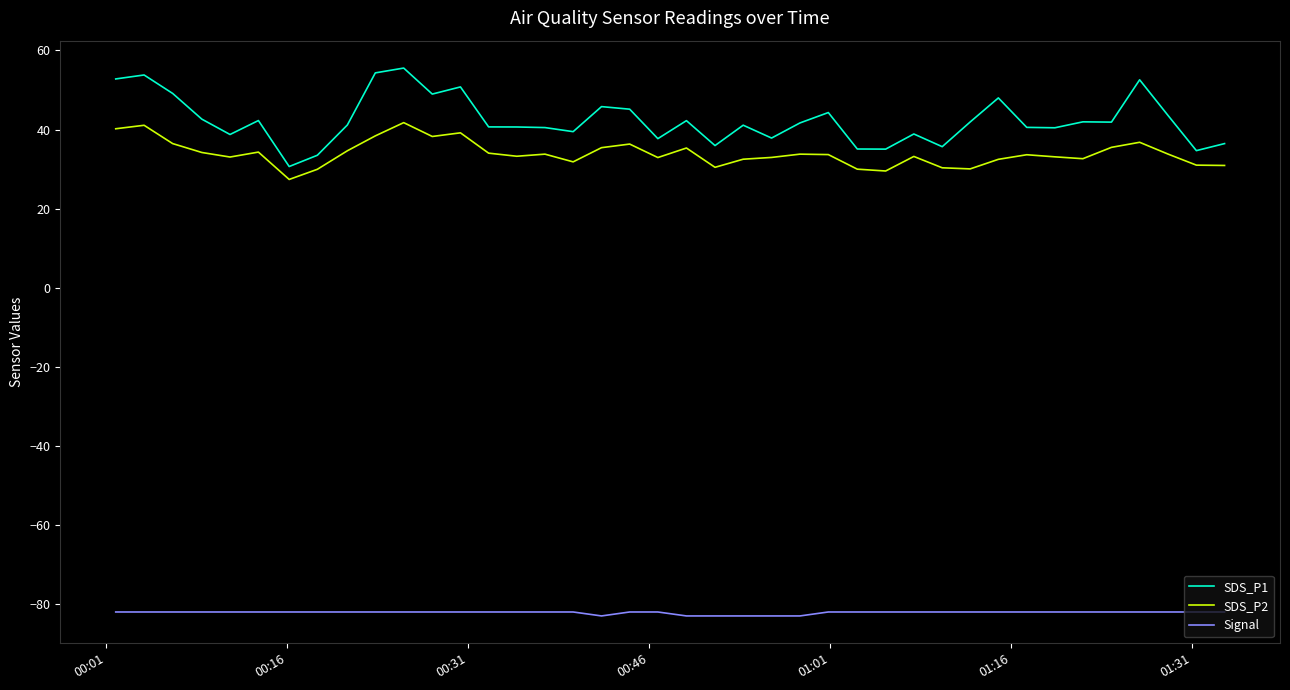

Rank the series by their maximum value, from highest to lowest.

SDS_P1, SDS_P2, Signal